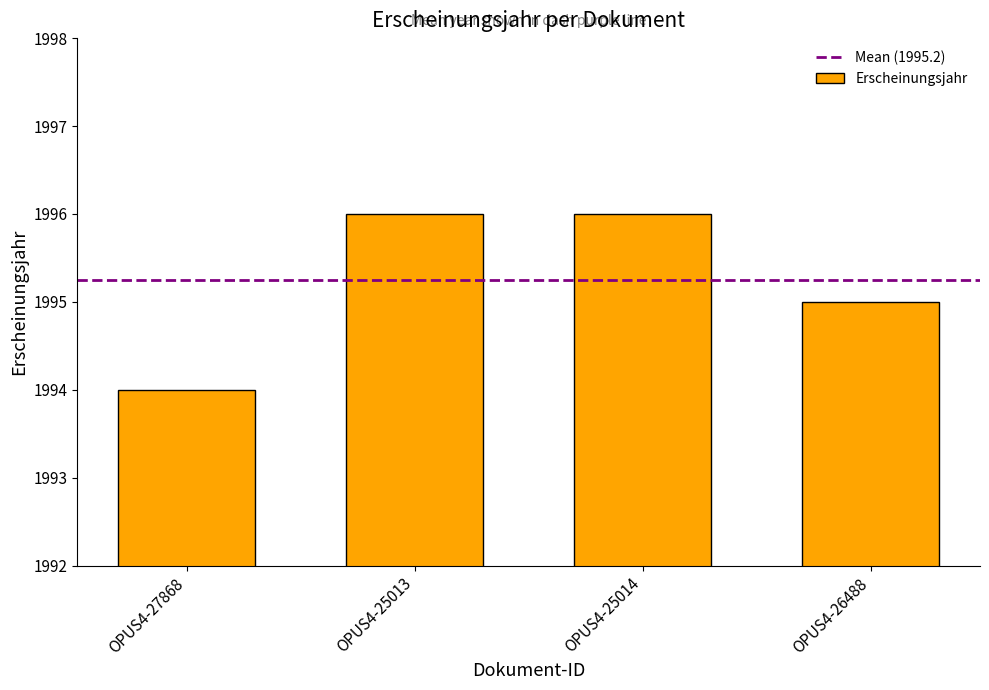

What is the difference between the values at OPUS4-27868 and OPUS4-26488?

1